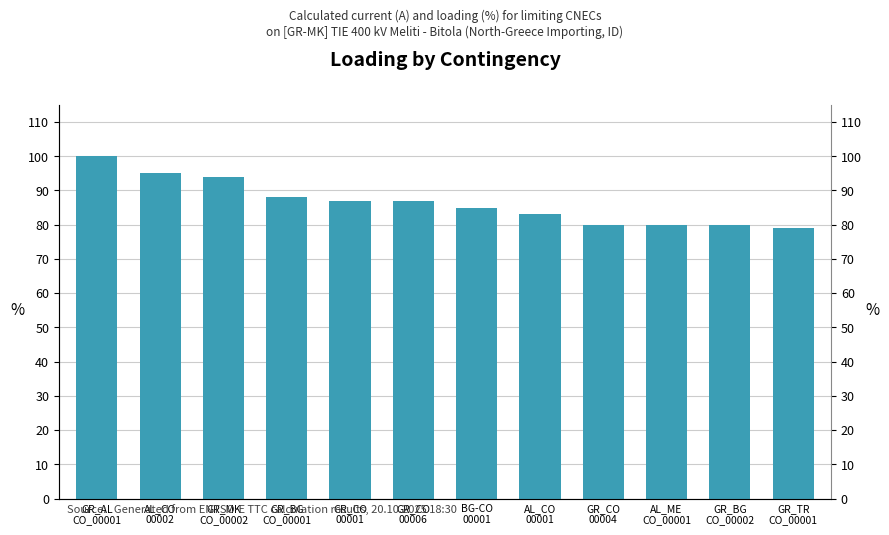

What is the ratio of the value at AL_CO
00001 to the value at GR_BG
CO_00002?

1.0